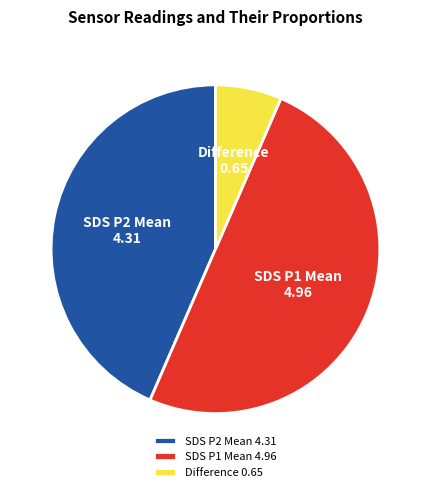

Which category has the biggest portion of the pie?

SDS P1 Mean 4.96